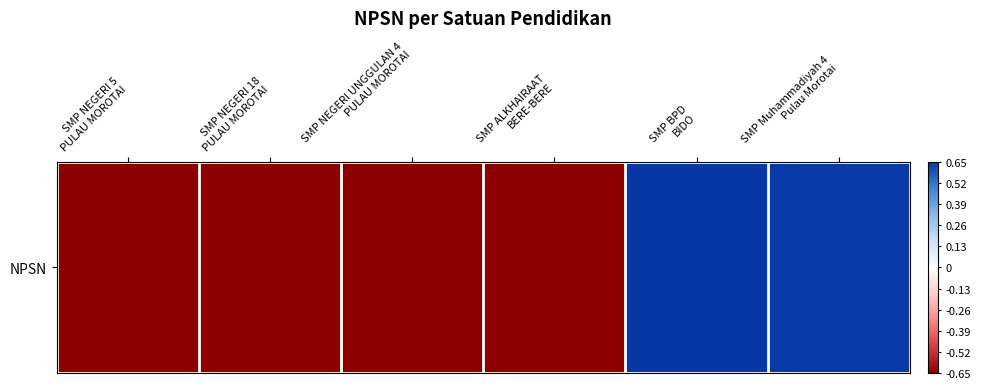

What is the smallest value displayed?

-0.7